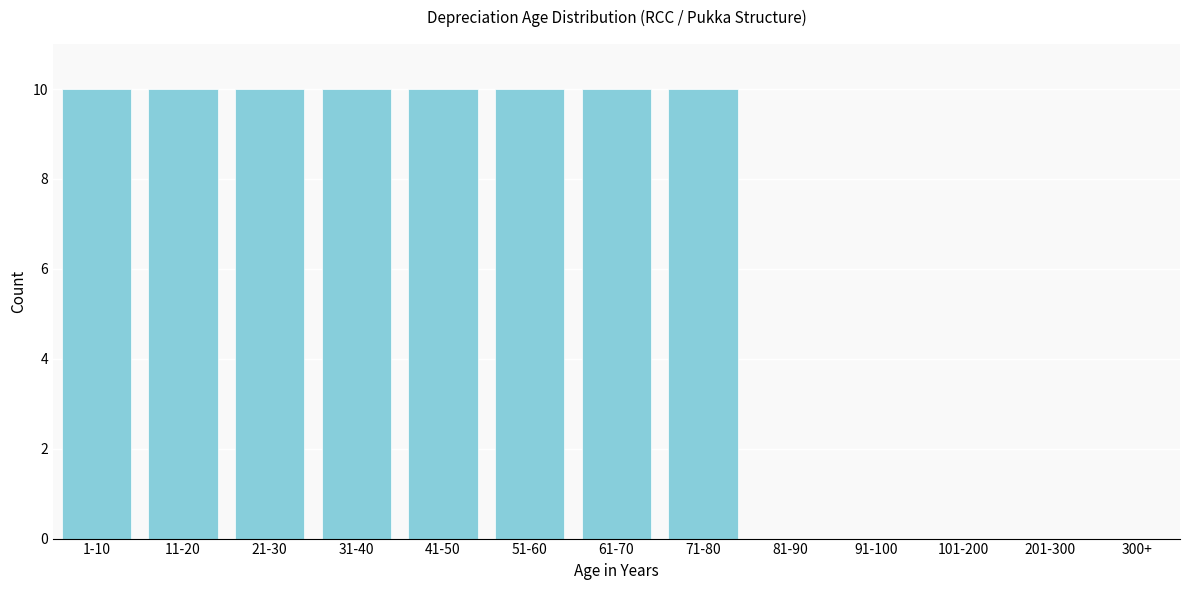

Reading right to left, transcribe all the data shown in this chart.

201-300=0	101-200=0	91-100=0	81-90=0	71-80=10	61-70=10	51-60=10	41-50=10	31-40=10	21-30=10	11-20=10	1-10=10